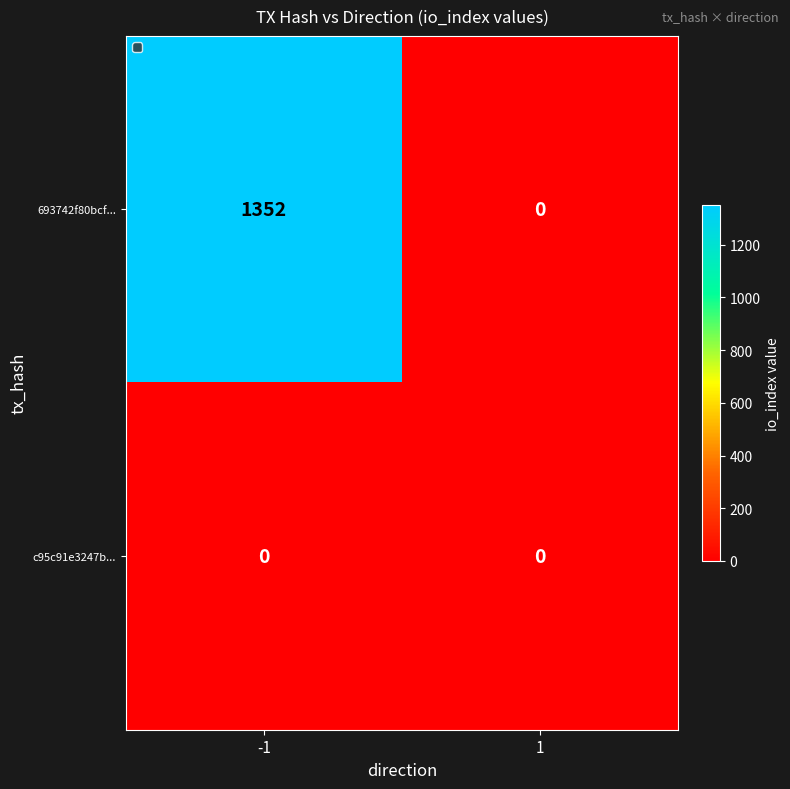

Reading left to right, transcribe all the data shown in this chart.

693742f80bcf...: -1=1352	1=0
c95c91e3247b...: -1=0	1=0